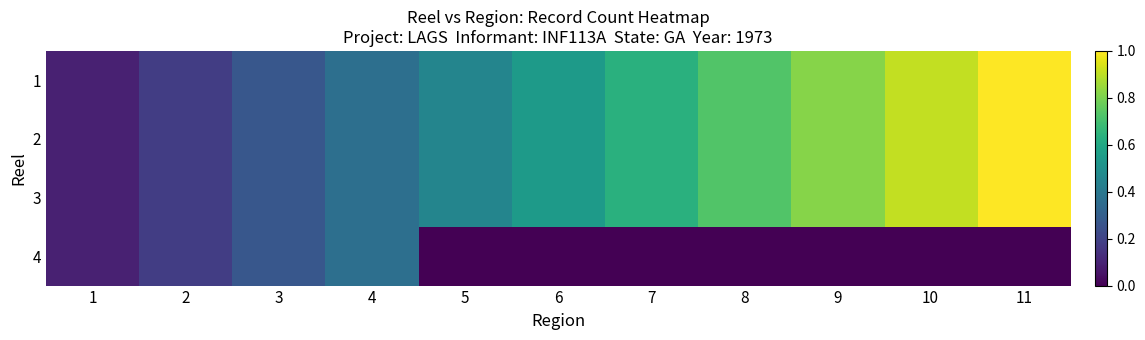

Reading left to right, transcribe all the data shown in this chart.

1: 1=0.1	2=0.2	3=0.3	4=0.4	5=0.5	6=0.5	7=0.6	8=0.7	9=0.8	10=0.9	11=1.0
2: 1=0.1	2=0.2	3=0.3	4=0.4	5=0.5	6=0.5	7=0.6	8=0.7	9=0.8	10=0.9	11=1.0
3: 1=0.1	2=0.2	3=0.3	4=0.4	5=0.5	6=0.5	7=0.6	8=0.7	9=0.8	10=0.9	11=1.0
4: 1=0.1	2=0.2	3=0.3	4=0.4	5=0.0	6=0.0	7=0.0	8=0.0	9=0.0	10=0.0	11=0.0